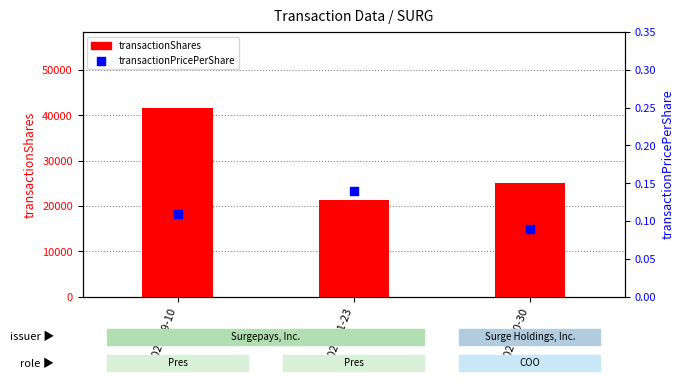

Which series has the widest spread of Y values?

transactionShares